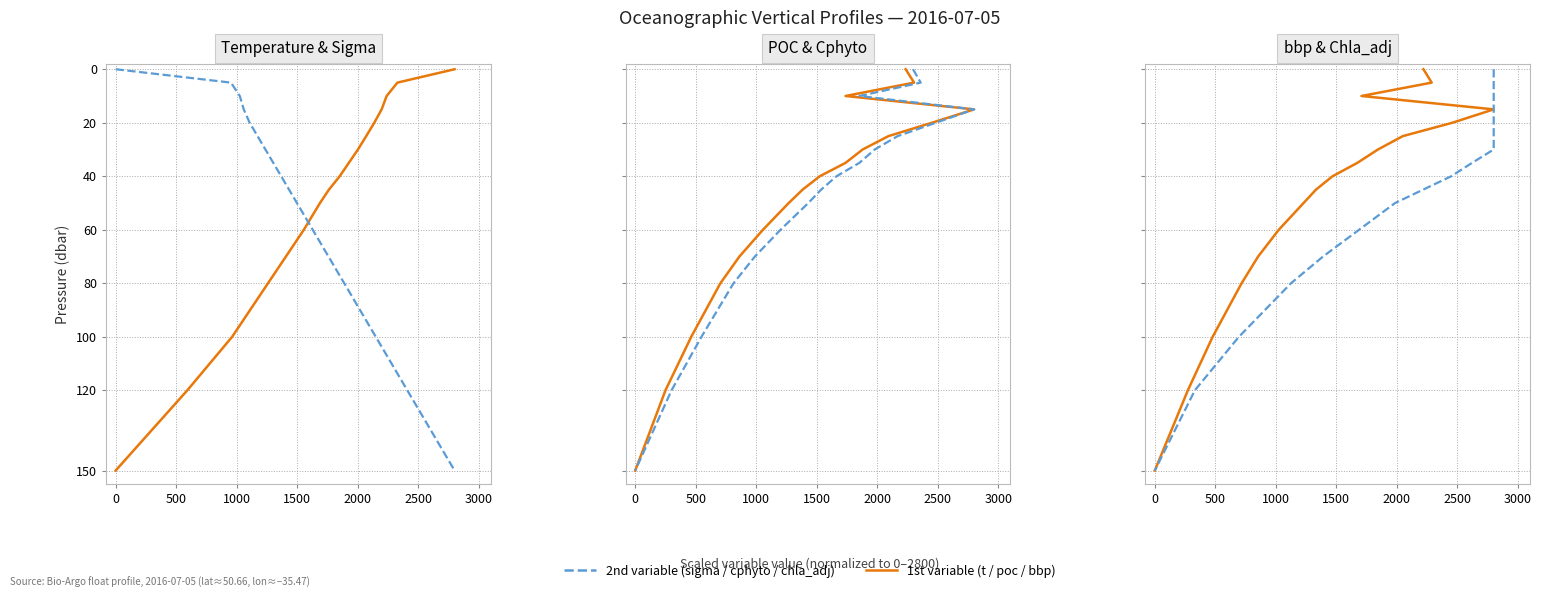

Is the value of POC (mg/m³) at 15 greater than the value of bbp (m⁻¹) at 7?

Yes